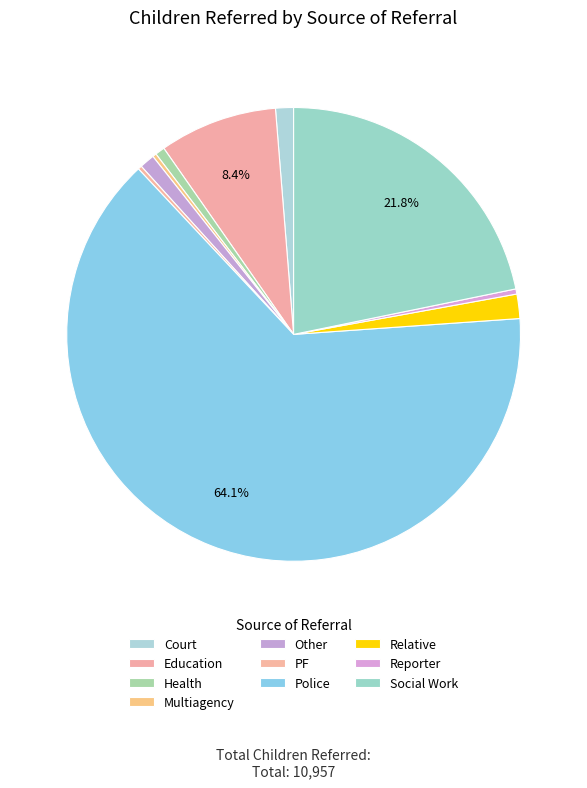

Between Education and PF, which is larger?

Education